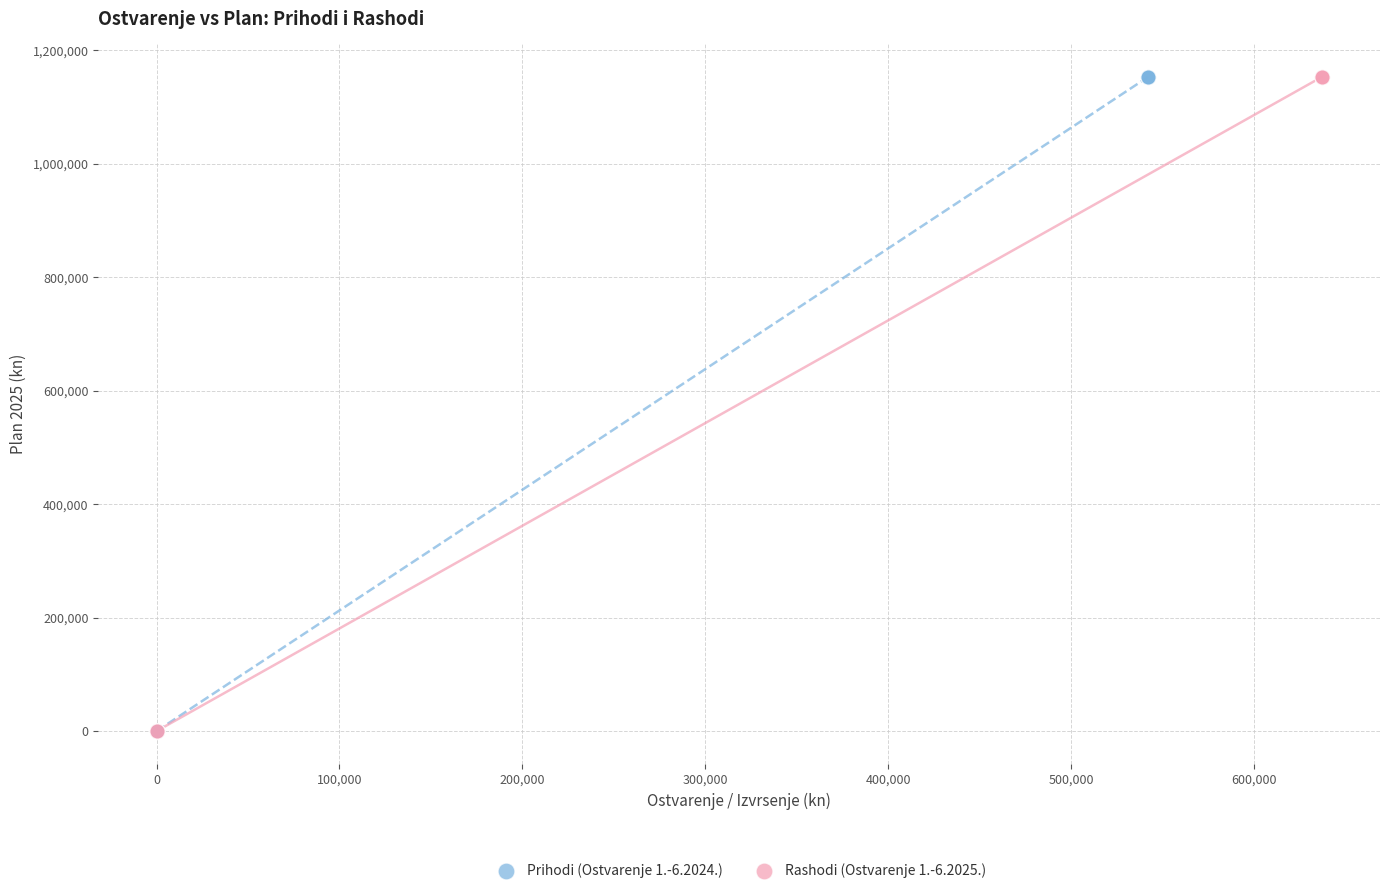

What are all the series names shown in the legend?

Prihodi (Ostvarenje 1.-6.2024.), Rashodi (Ostvarenje 1.-6.2025.)